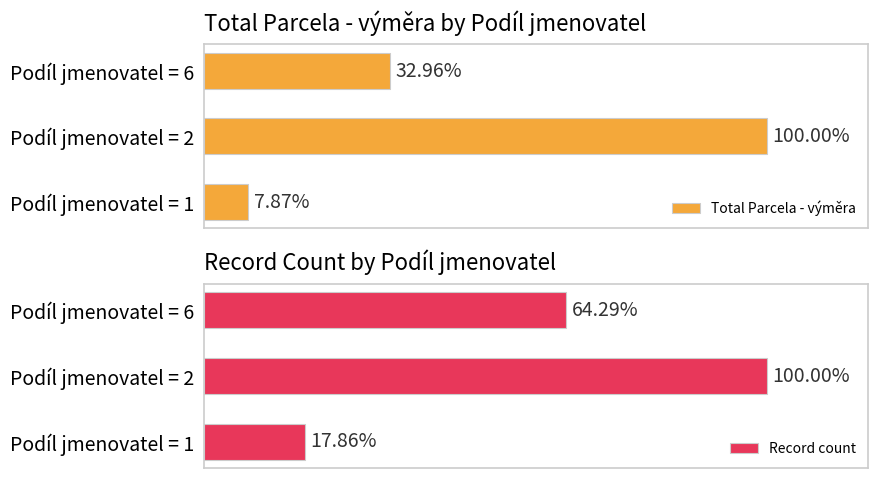

At how many categories does at least one series exceed 19839?

1